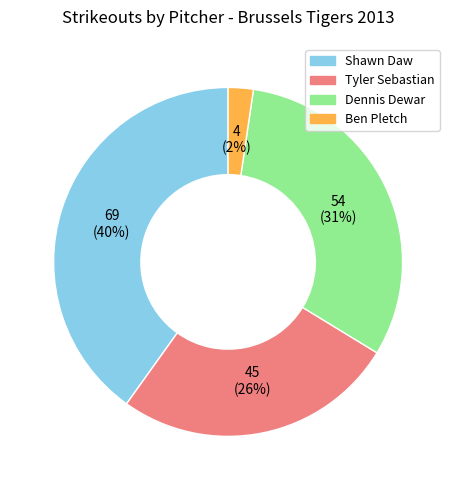

Does Ben Pletch account for over 50% of the chart?

No